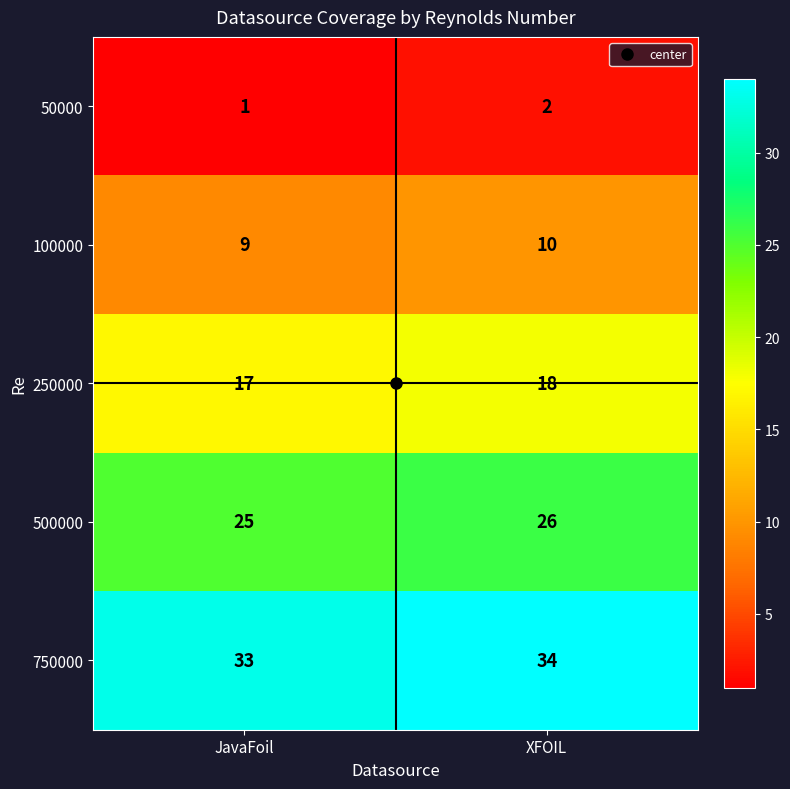

Is it true that 50000 equals 1 at JavaFoil?

True